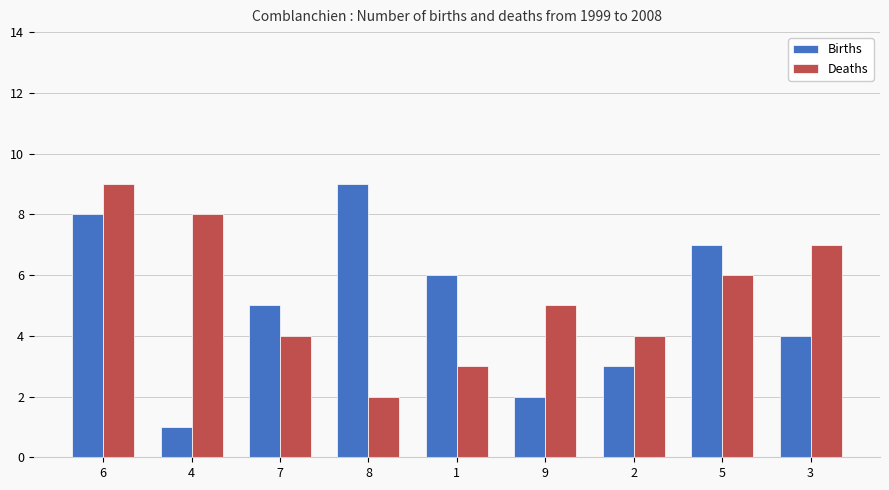

At which category is the sum across all series the highest?

6